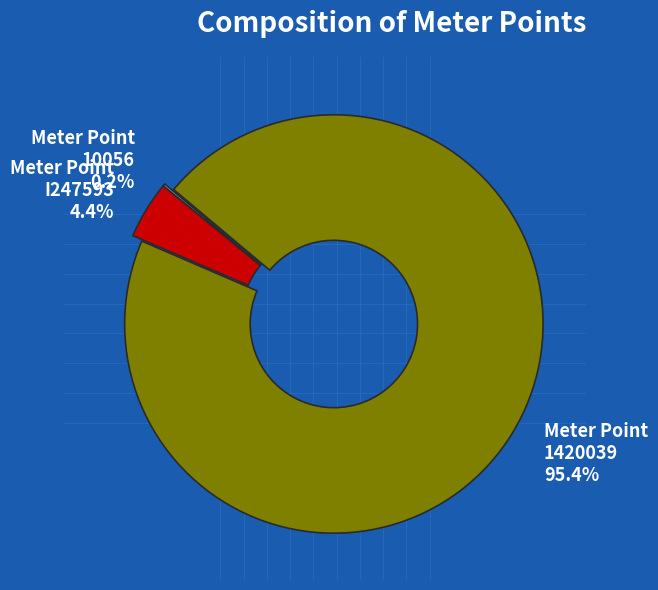

What is the largest slice in the pie chart?

1420039